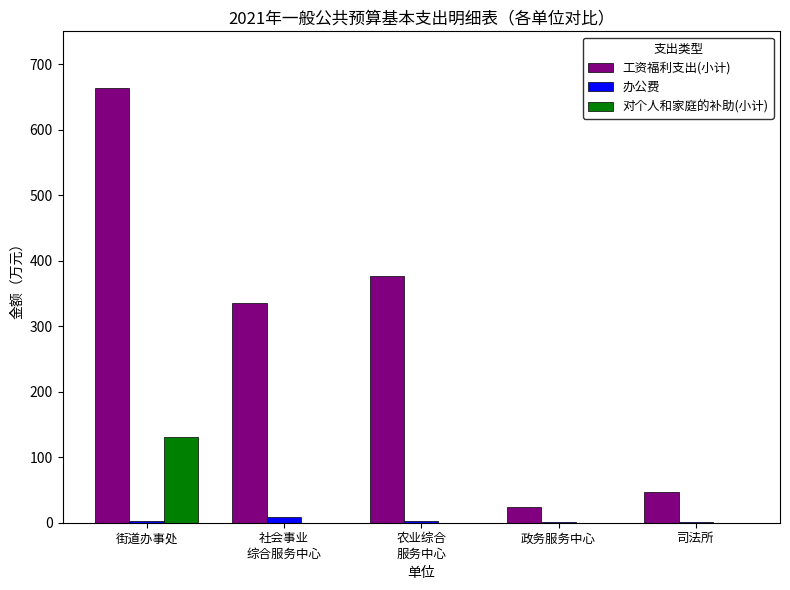

Are the bars horizontal?

No